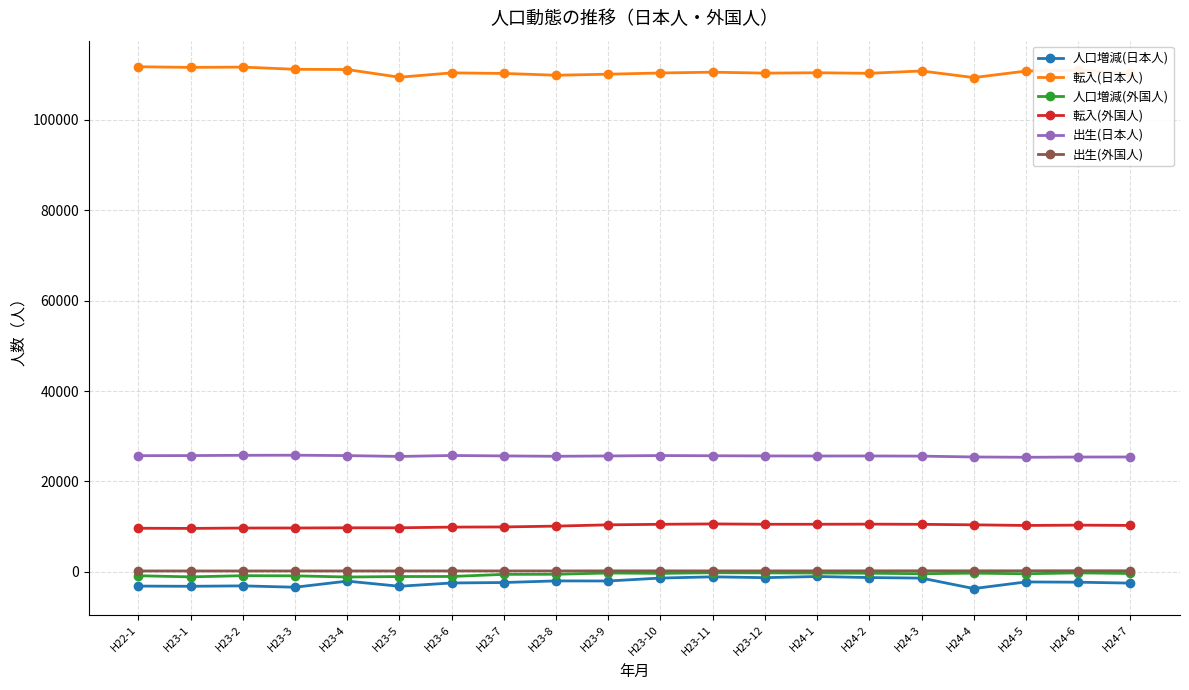

What is the maximum value shown in the chart?

111771